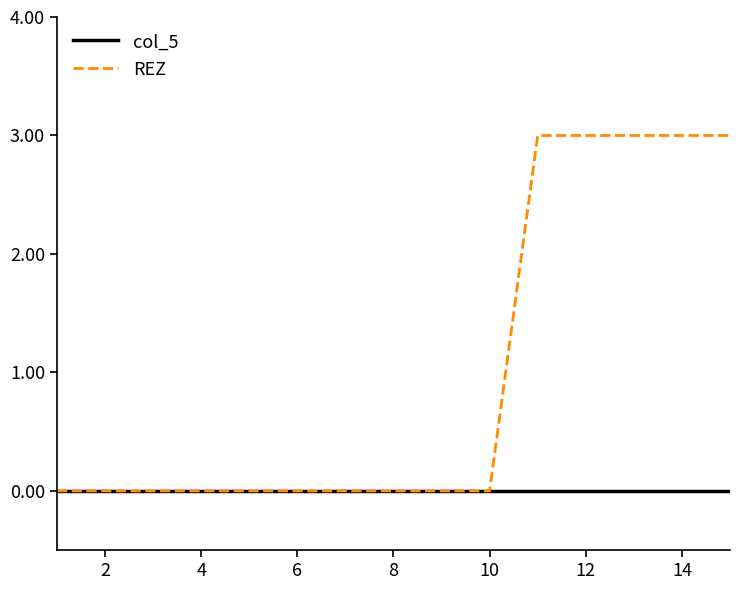

Which series has the largest range (max minus min)?

REZ